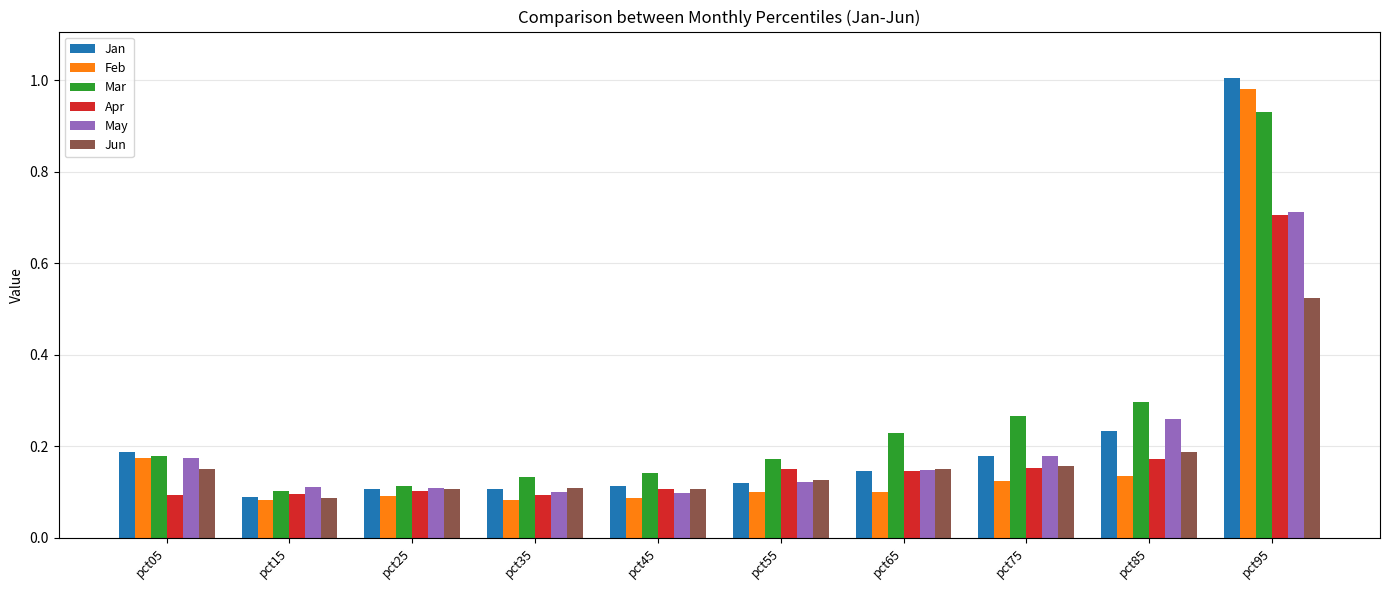

At which category is the sum across all series the highest?

pct95